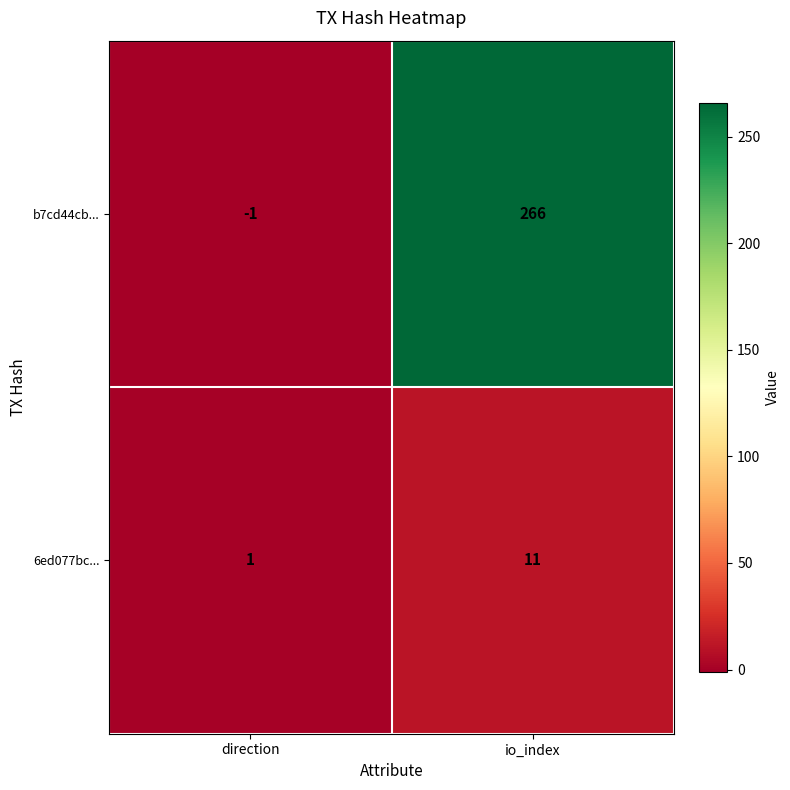

Which series changed the most between direction and io_index?

b7cd44cb...